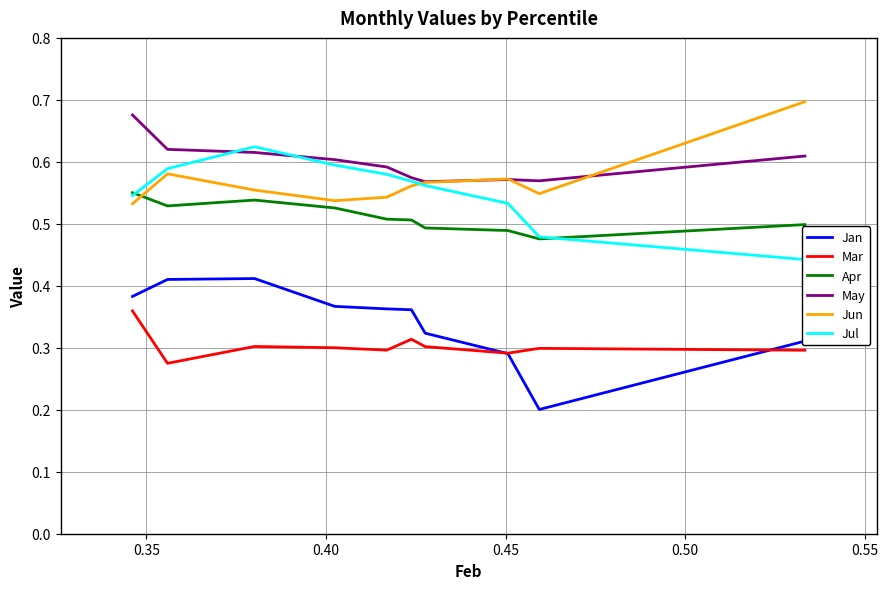

How many times do Jun and Jul cross each other?

1